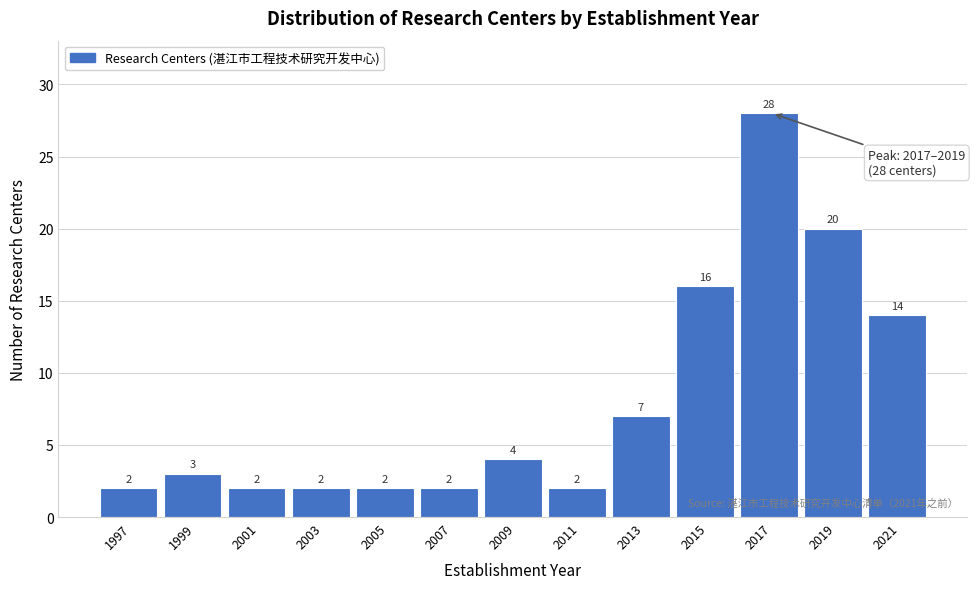

Reading right to left, transcribe all the data shown in this chart.

2021=14	2019=20	2017=28	2015=16	2013=7	2011=2	2009=4	2007=2	2005=2	2003=2	2001=2	1999=3	1997=2